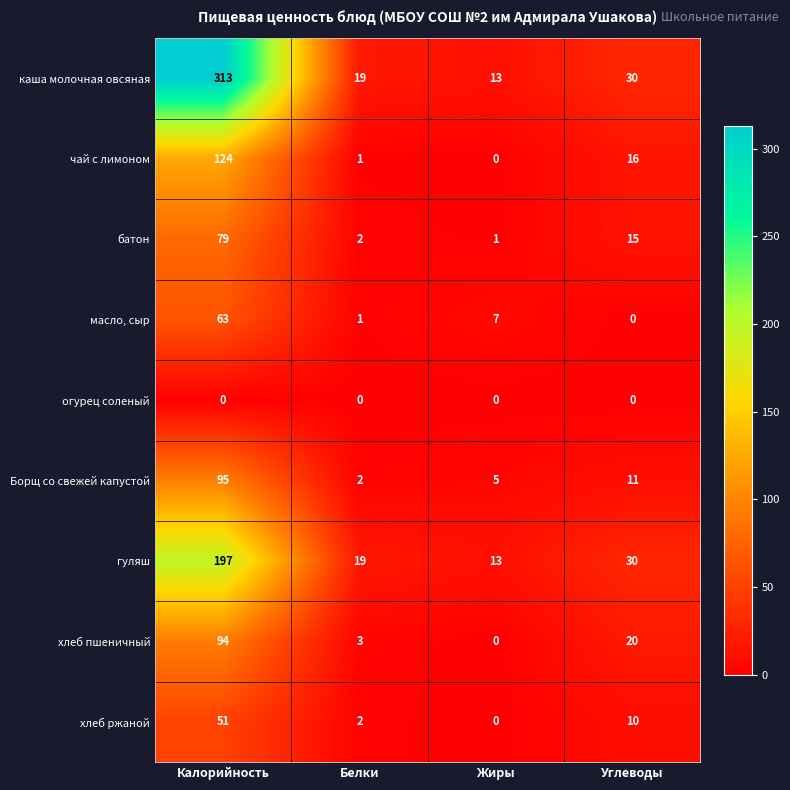

The Борщ со свежей капустой series shows 18 at Углеводы. True or false?

False